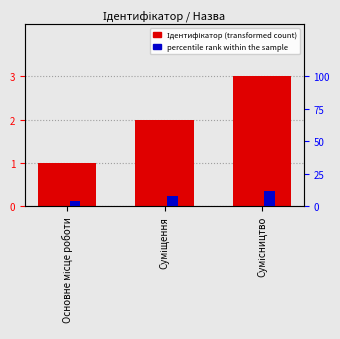

How many bars are there in total?

6